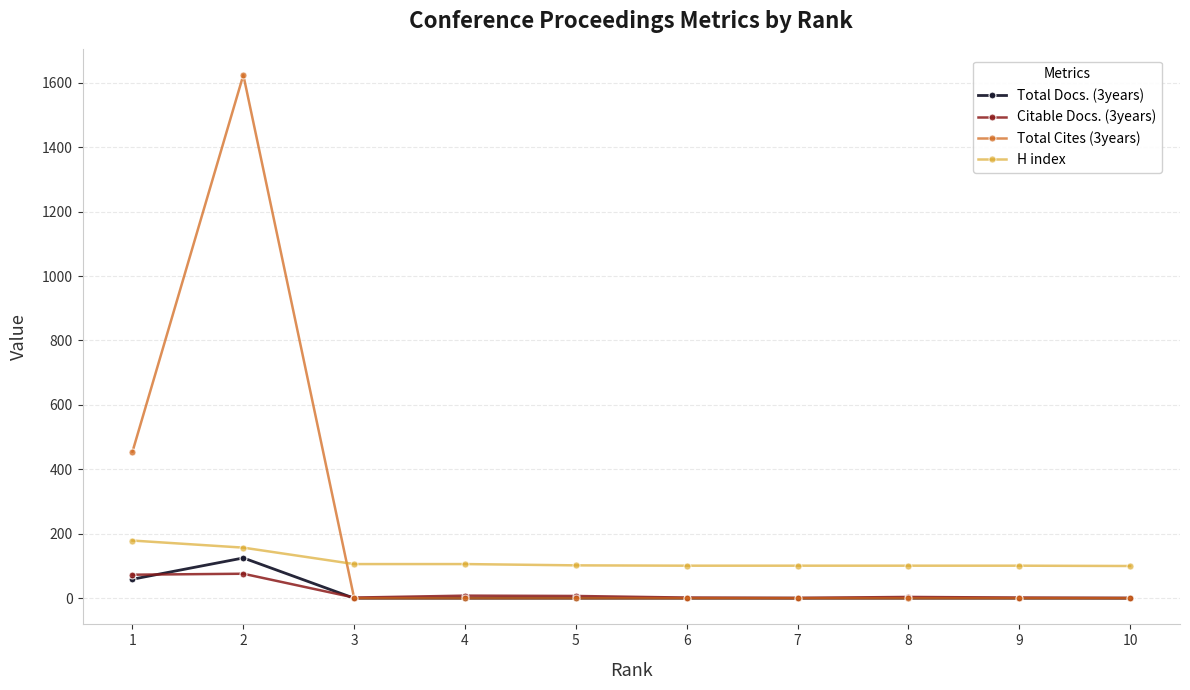

How many categories are shown in the chart?

10